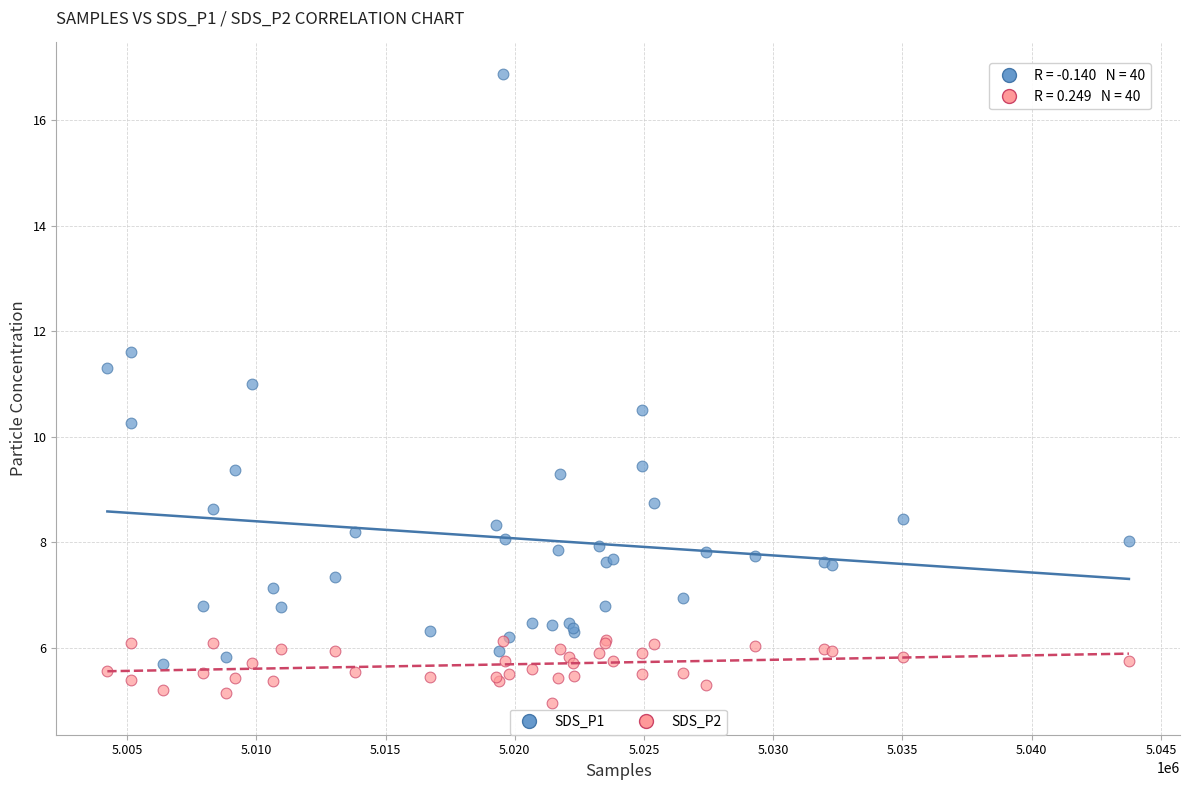

Which series reaches the minimum Y coordinate?

SDS_P2